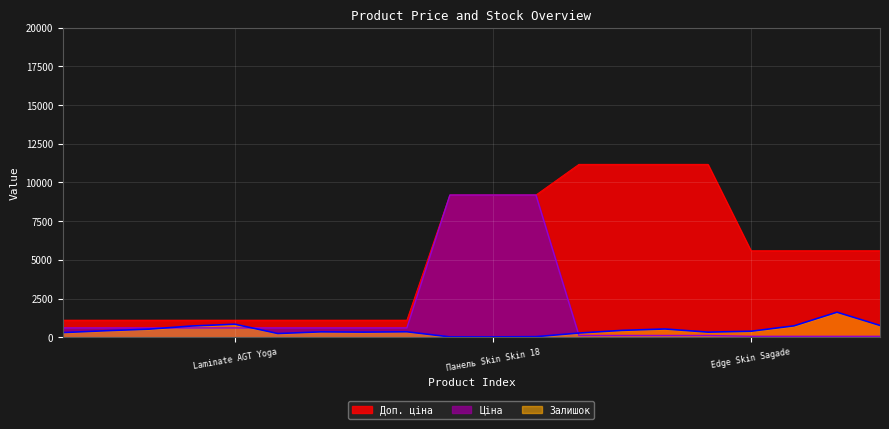

What is the sum of all Ціна values?

33627.0